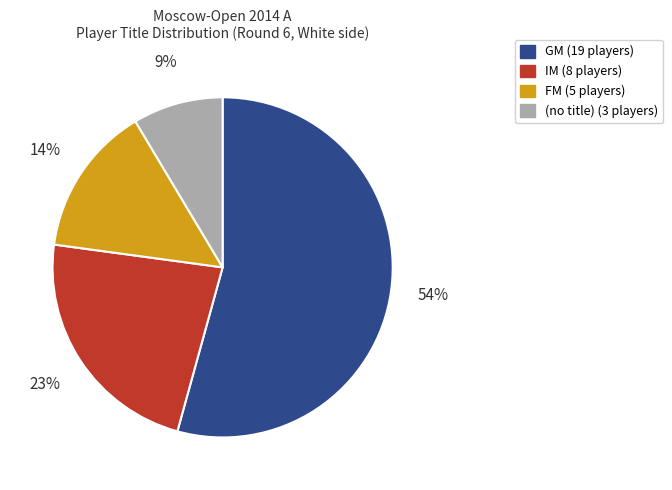

How many segments does this pie chart have?

4